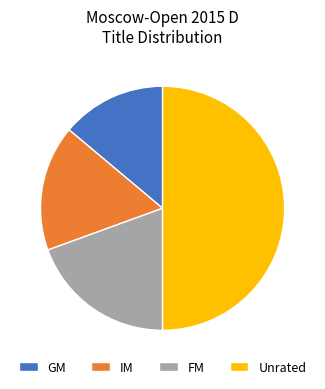

What is the ratio of the value at IM to the value at FM?

0.9